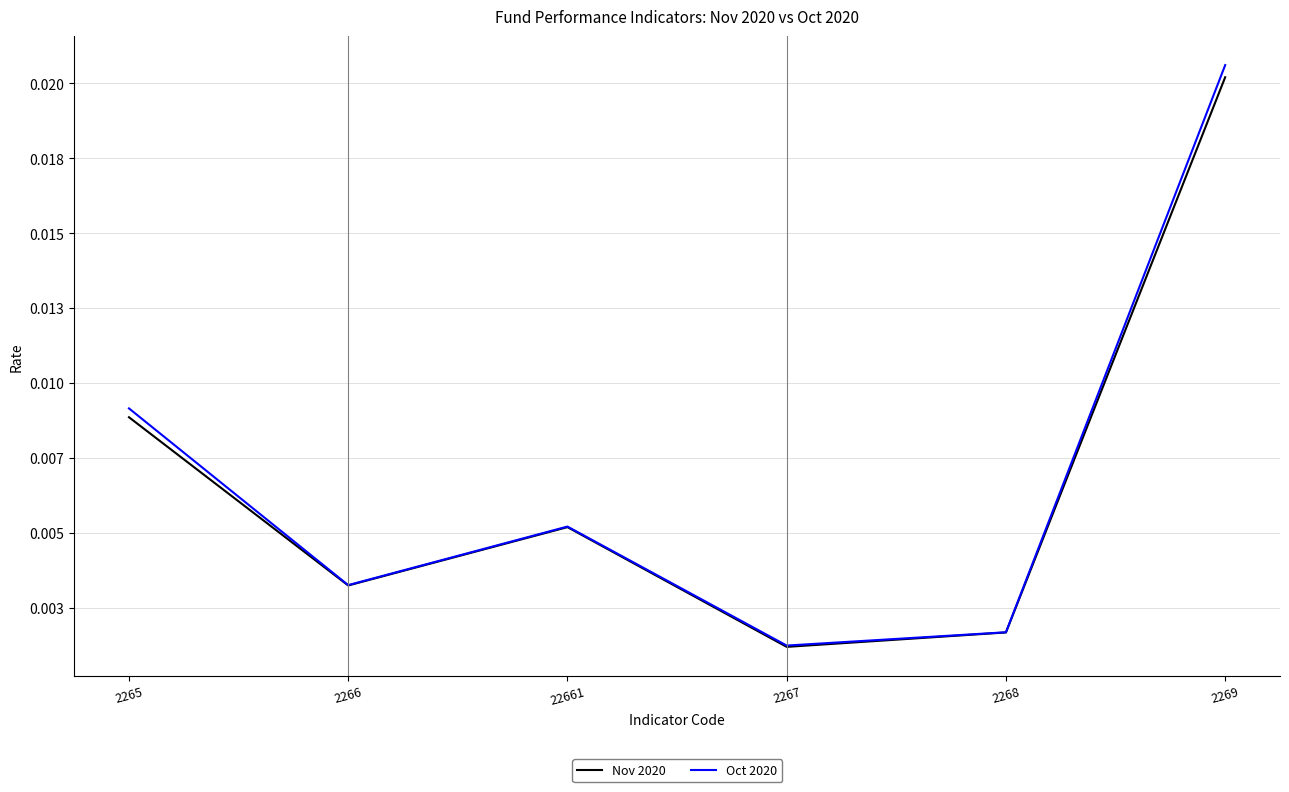

True or false: Nov 2020 and Oct 2020 intersect in this chart.

False